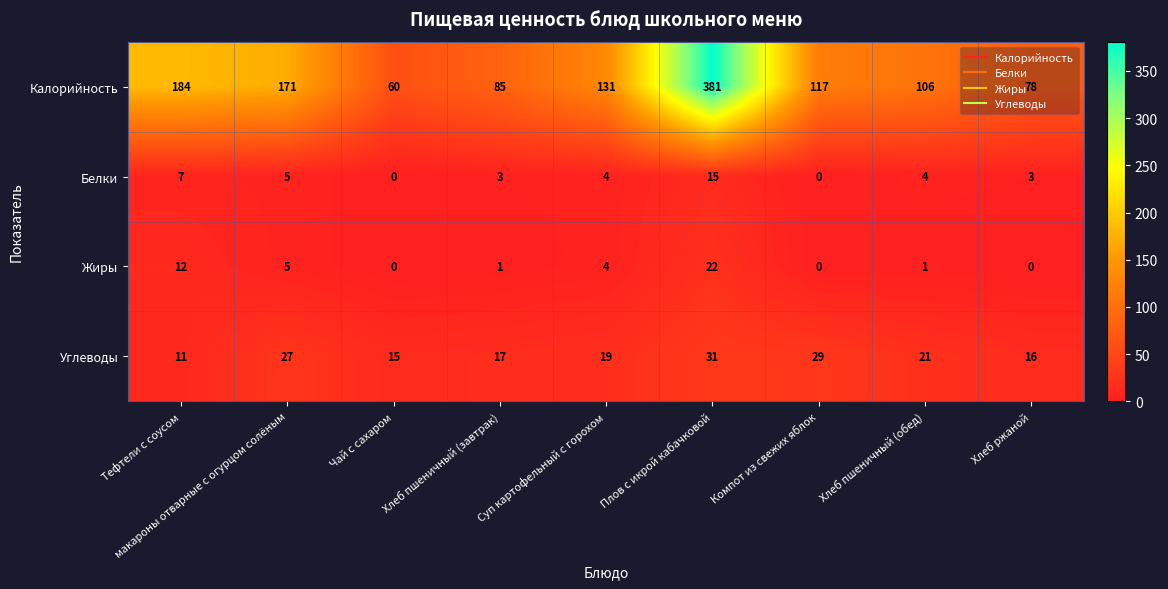

Is the value of Жиры at Тефтели с соусом greater than the value of Калорийность at Компот из свежих яблок?

No